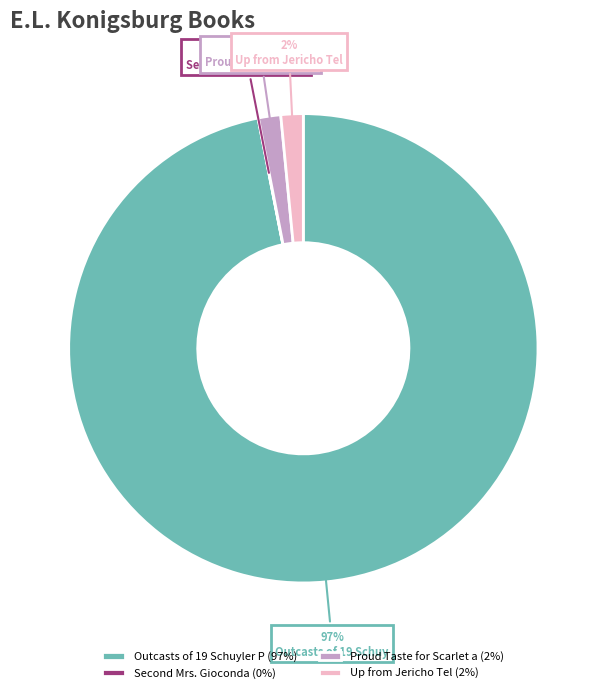

True or false: Proud Taste for Scarlet a (2%) accounts for 2% of the total.

True